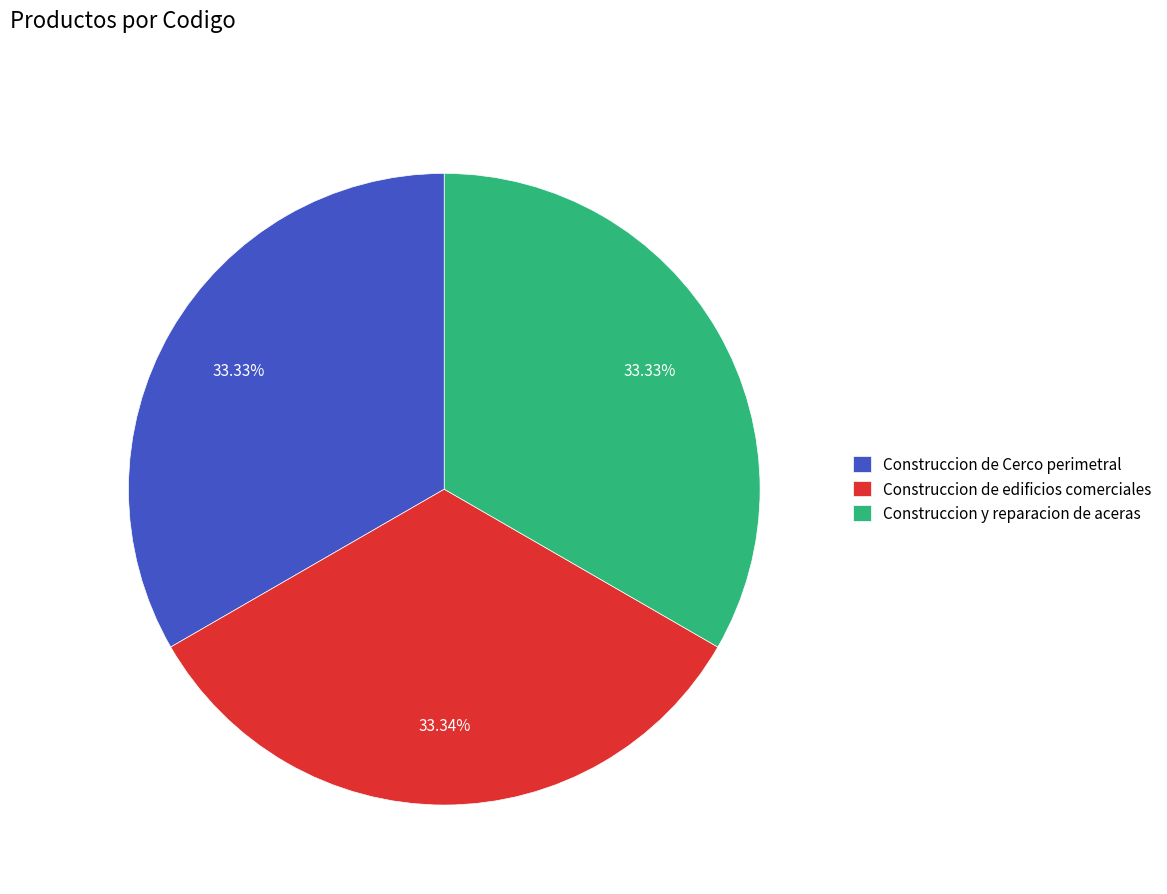

What is the ratio of the value at Construccion de edificios comerciales to the value at Construccion de Cerco perimetral?

1.0